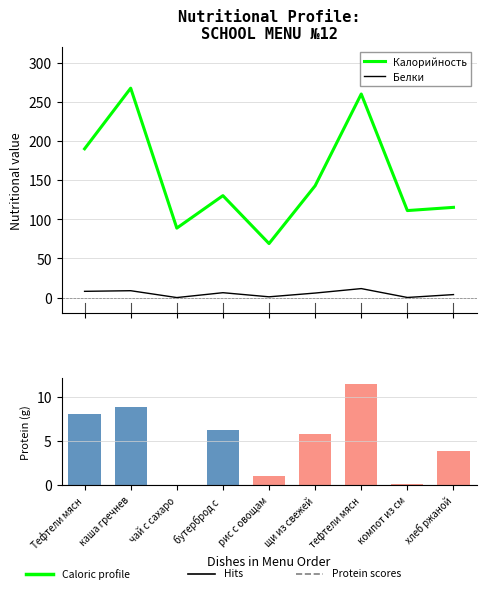

What are all the series names shown in the legend?

Калорийность, Белки